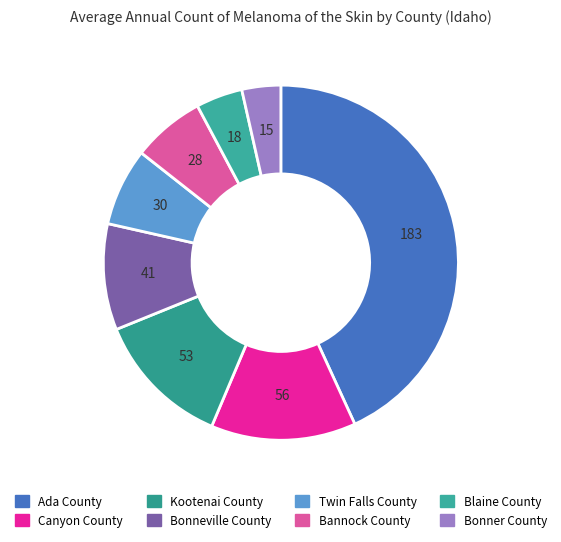

Is there any slice that represents more than half of the pie?

No